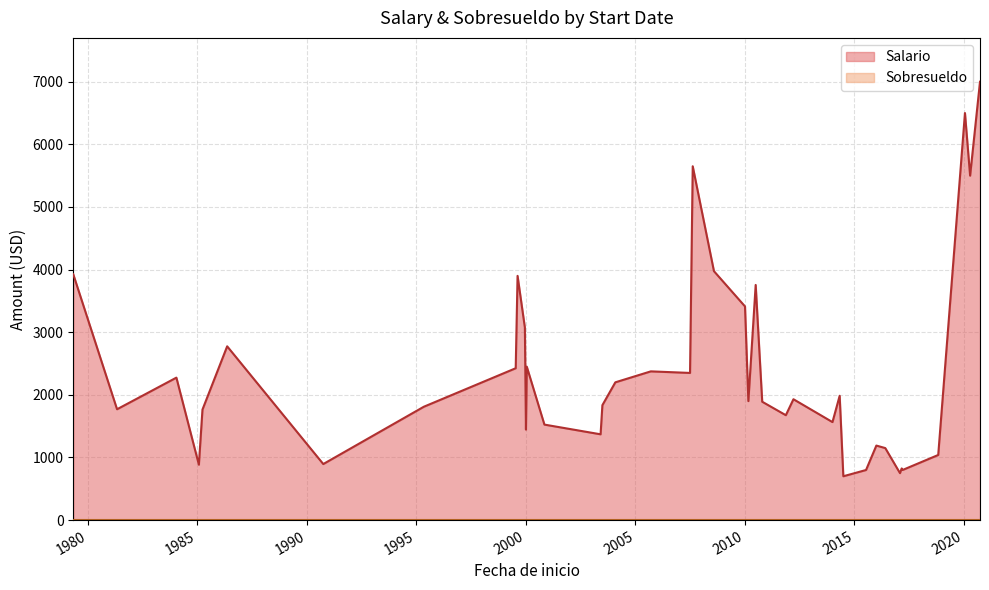

What is the total value across all series at 2012-03-22?

1930